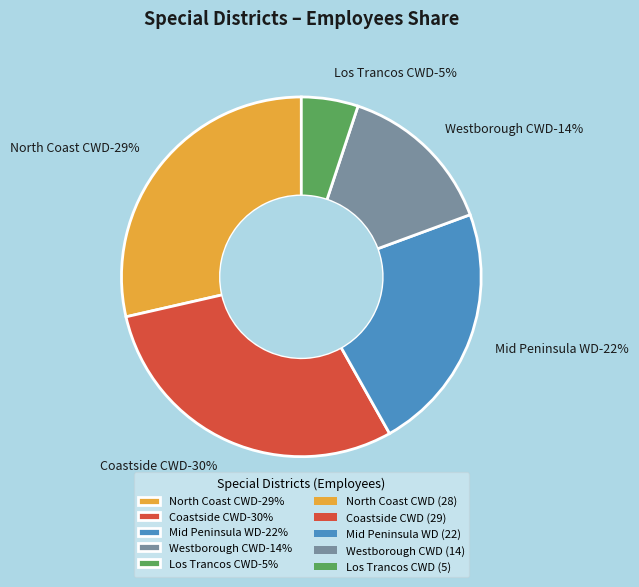

Between North Coast County Water District and Westborough County Water District, which is larger?

North Coast County Water District